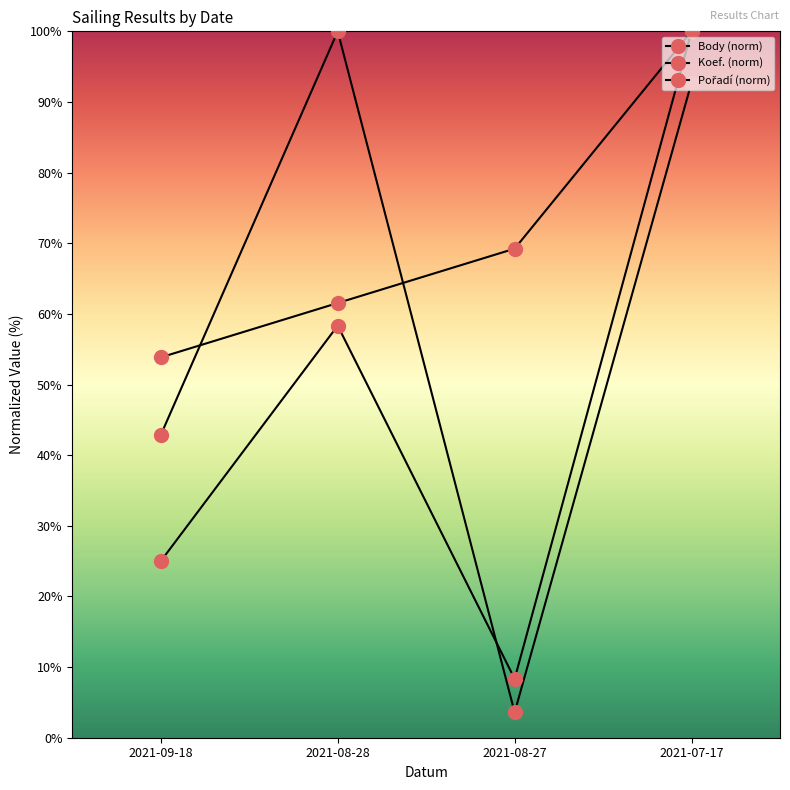

Is this an area chart (filled region under the line)?

No